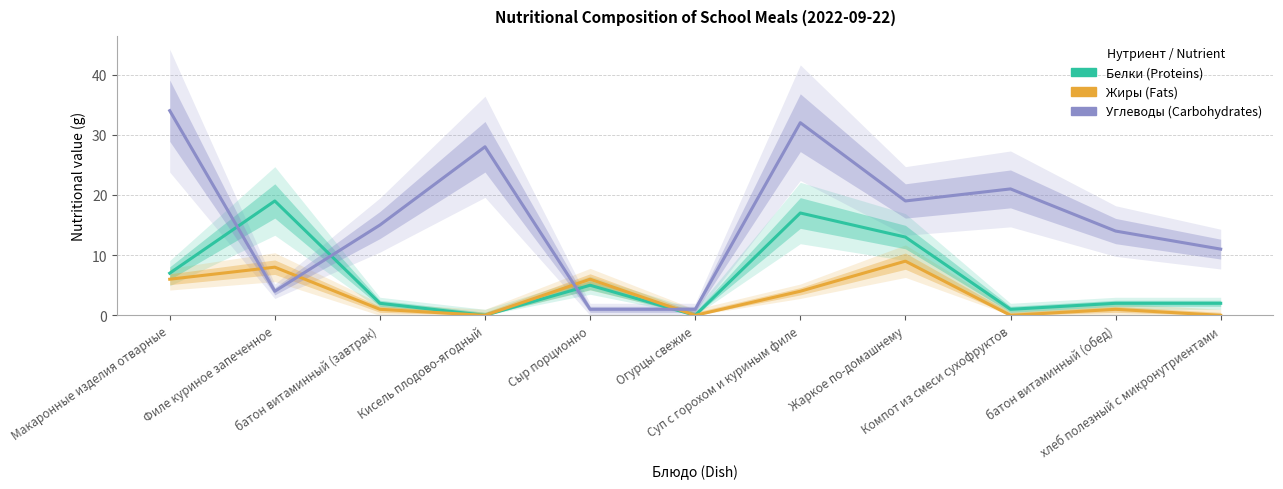

Where is the first local minimum for Белки?

Кисель плодово-ягодный